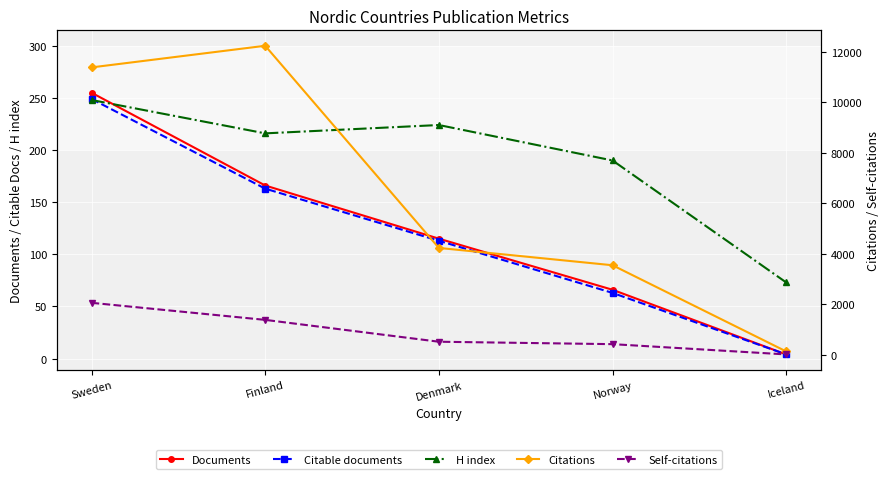

True or false: Documents has a value of 1 at Iceland.

False